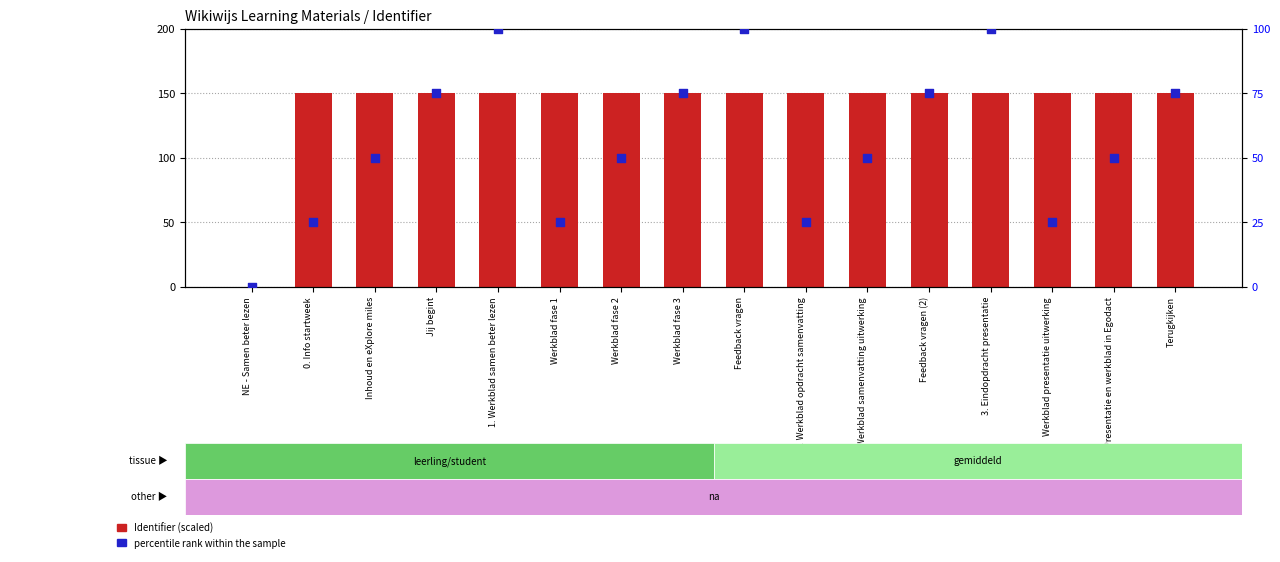

At how many categories does at least one series exceed 84?

15